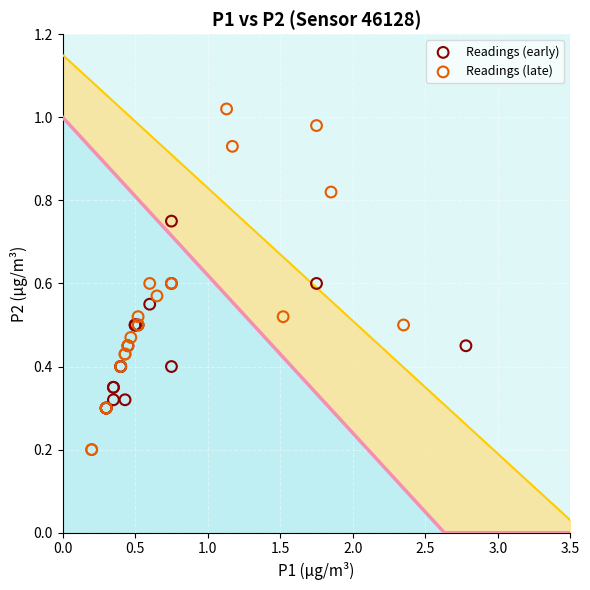

Which series has the largest Y range (max minus min)?

Readings (late)